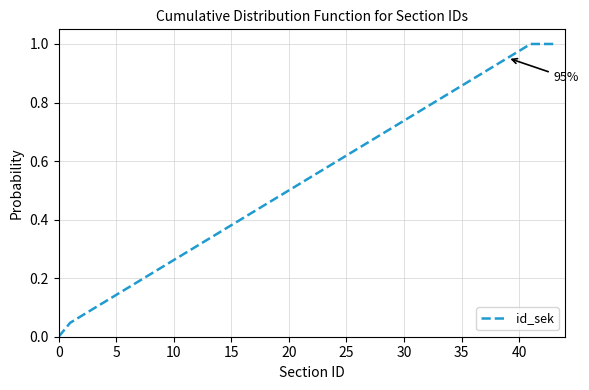

How many lines are shown in the chart?

1